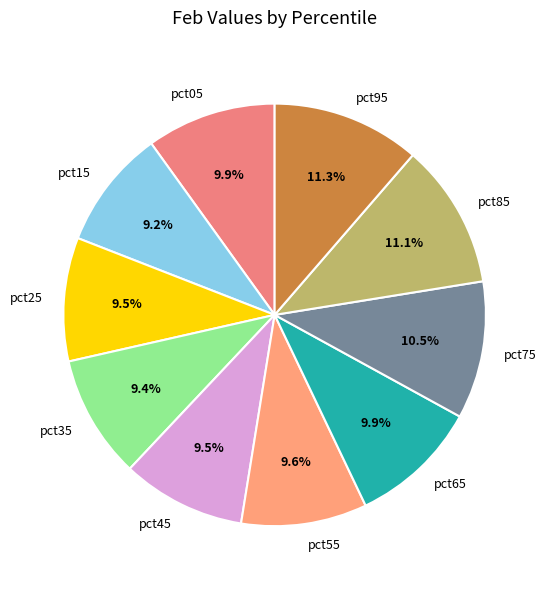

True or false: pct05 accounts for 23% of the total.

False